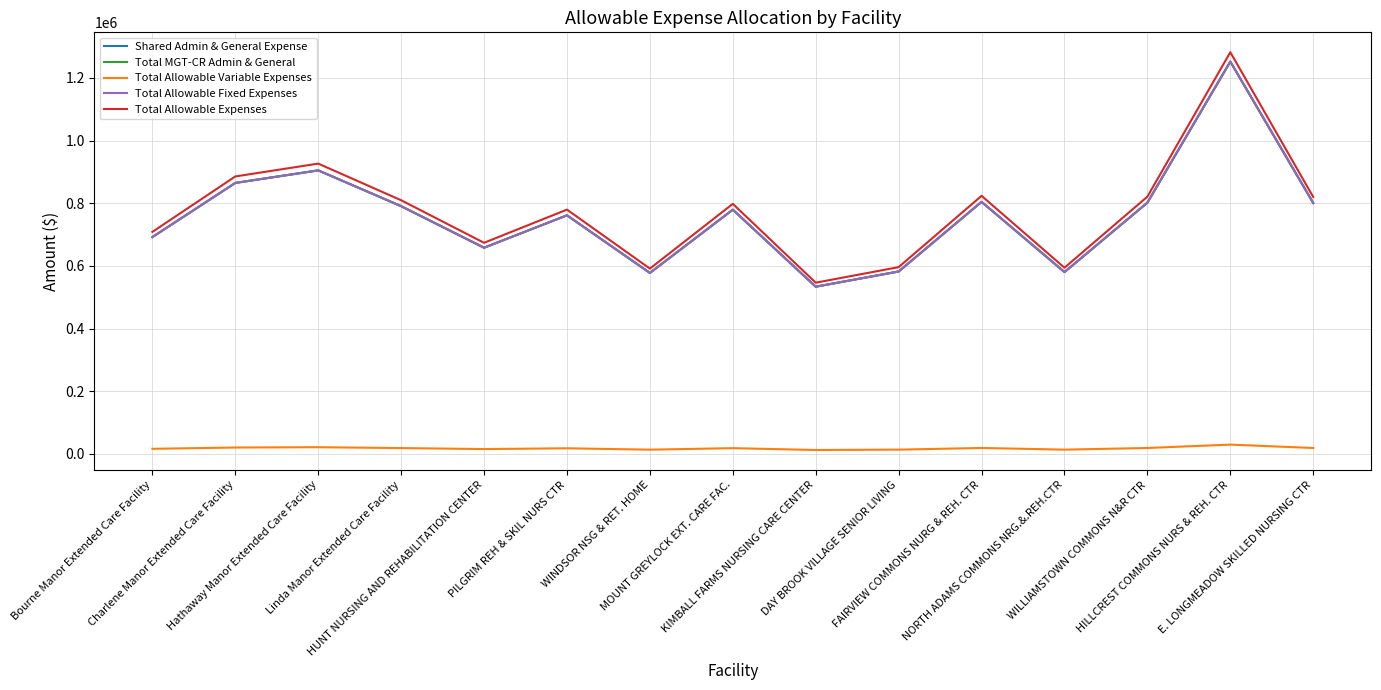

What is the sum of all Total Allowable Fixed Expenses values?

11386216